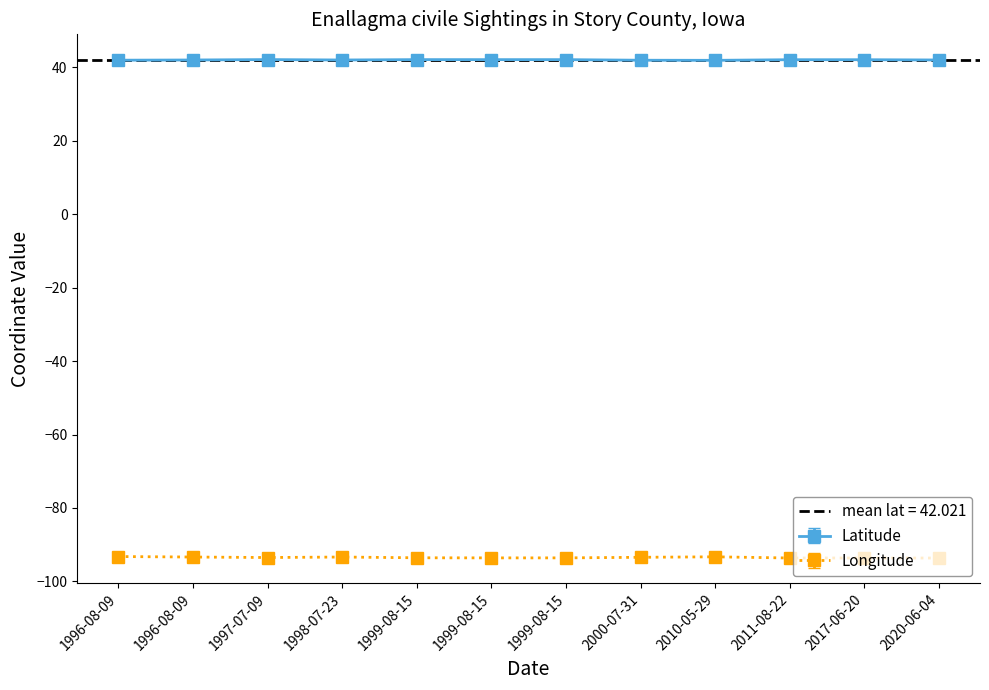

How many interior local peaks does the Longitude series have?

2